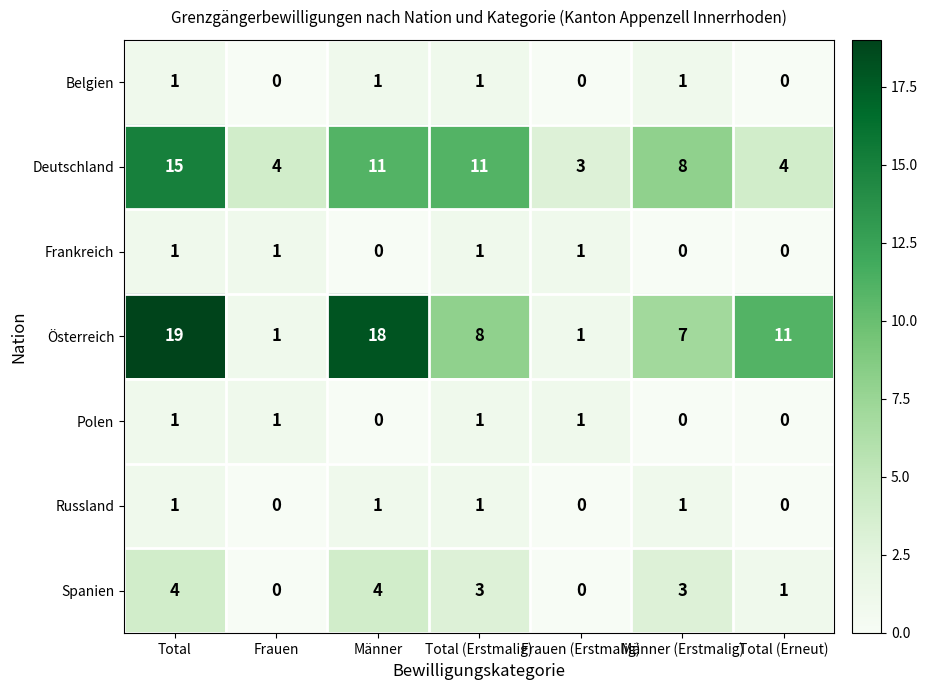

At which label does Spanien first exceed 3?

Total